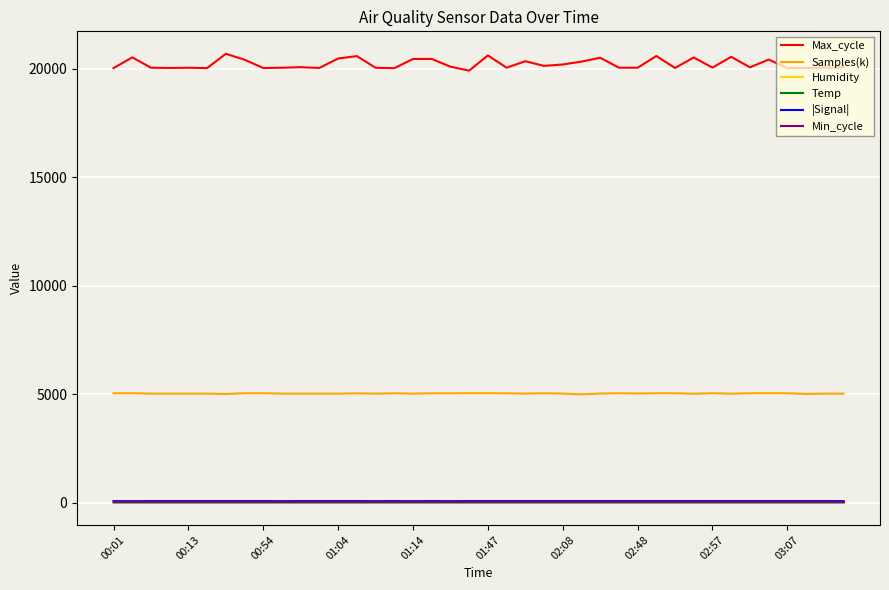

What is the sum of all Humidity values?

3996.0